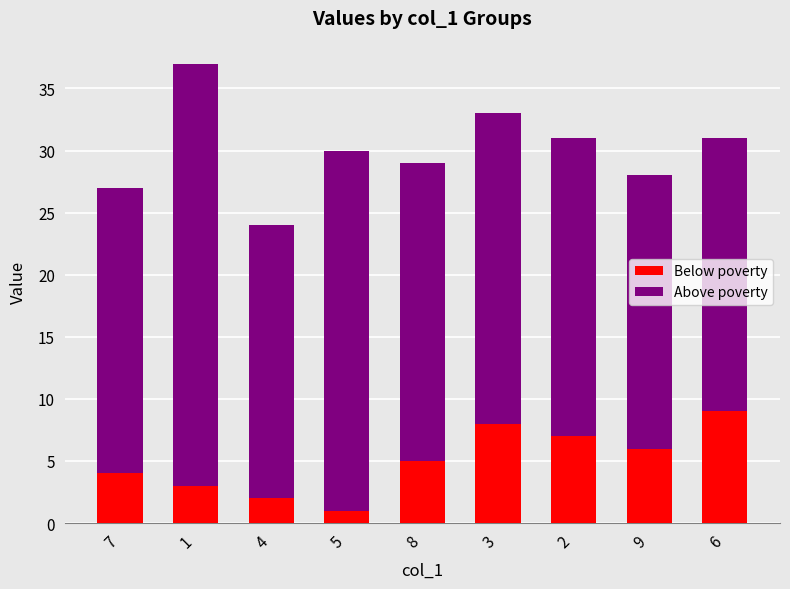

The value of Below poverty at 1 is 3. True or false?

True